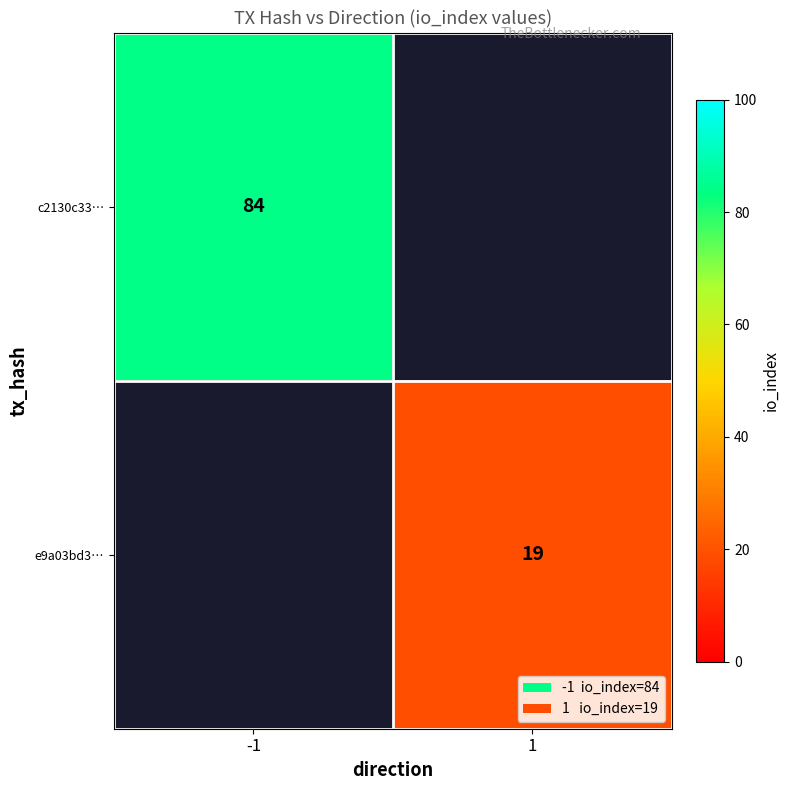

The value of c2130c33… at -1 is 129. True or false?

False